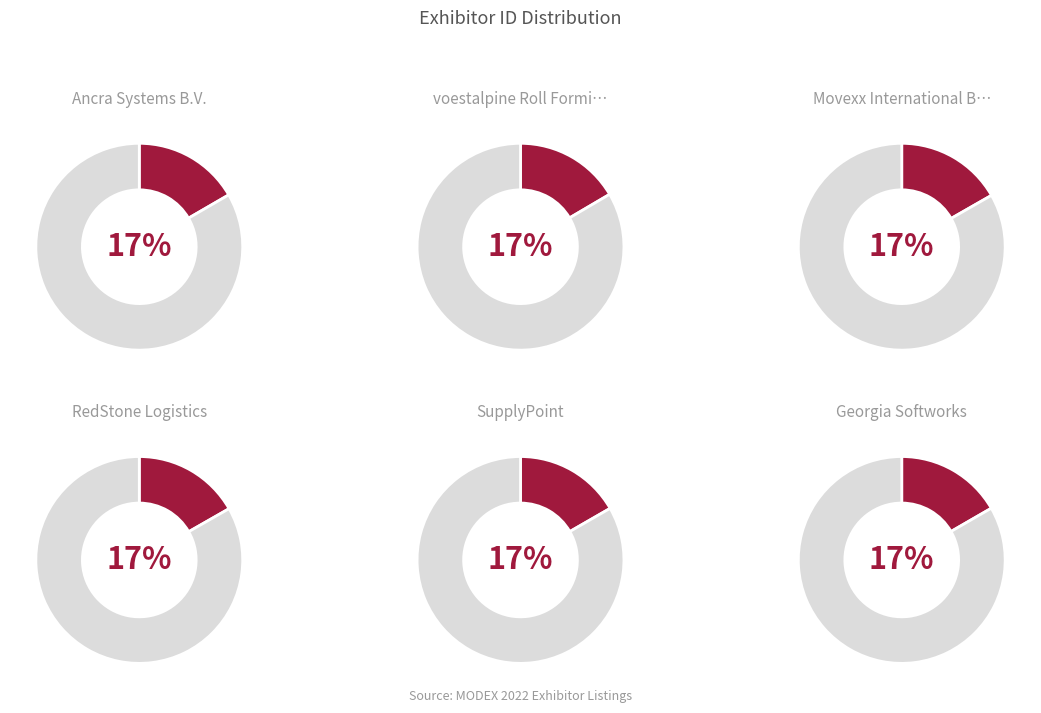

Is it true that SupplyPoint is 17% of the pie?

True